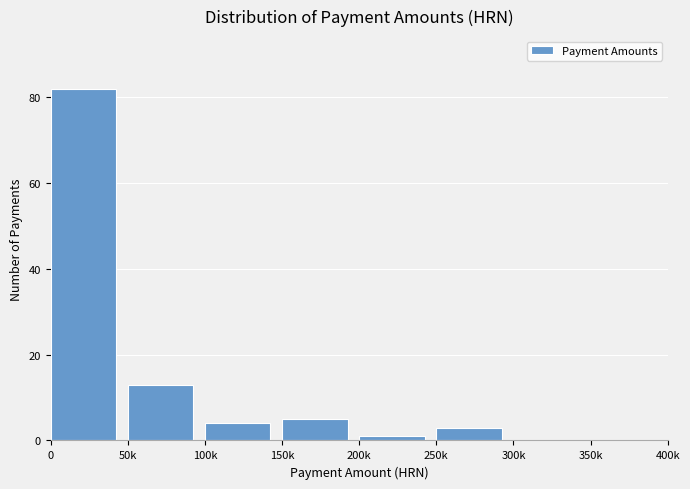

Reading left to right, what are all the values shown in this chart?

0=82	50k=13	100k=4	150k=5	200k=1	250k=3	300k=0	350k=0